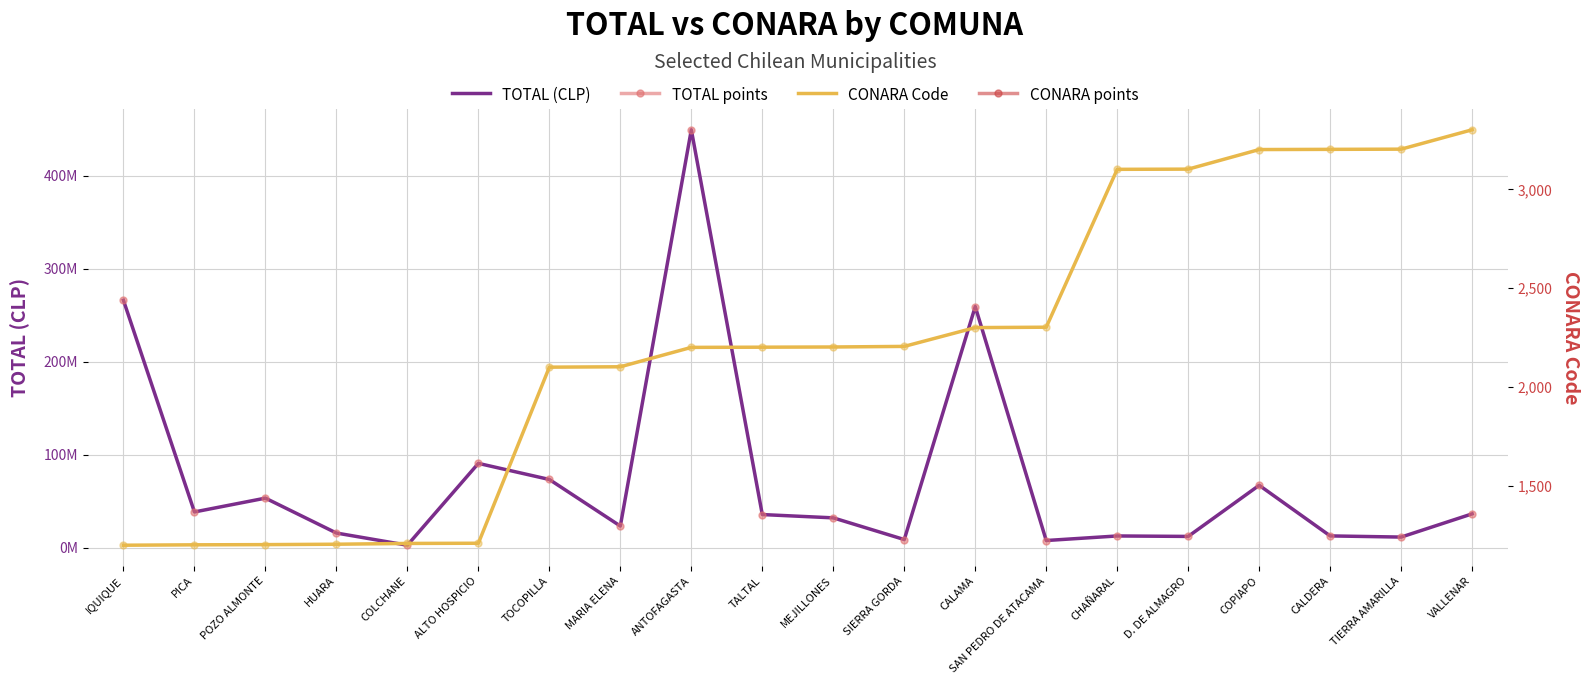

Which series has the largest total across all categories?

TOTAL (CLP)